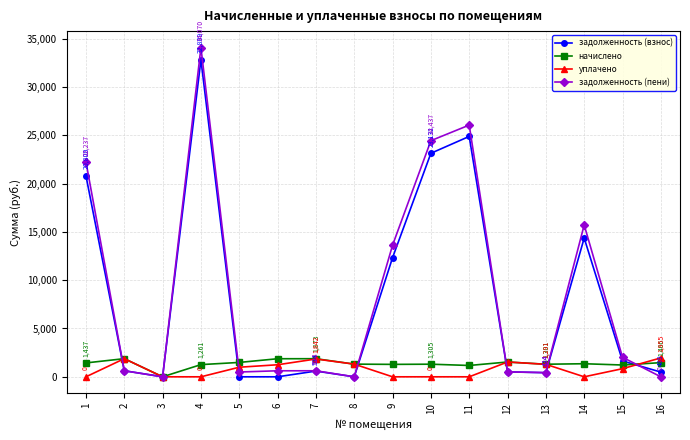

Count the number of data series in this chart.

4